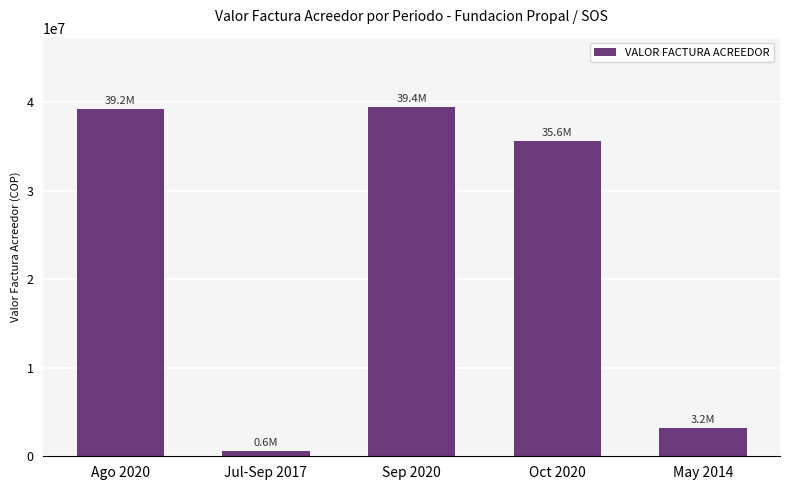

What is the label of the 4th bar from the left?

Oct 2020